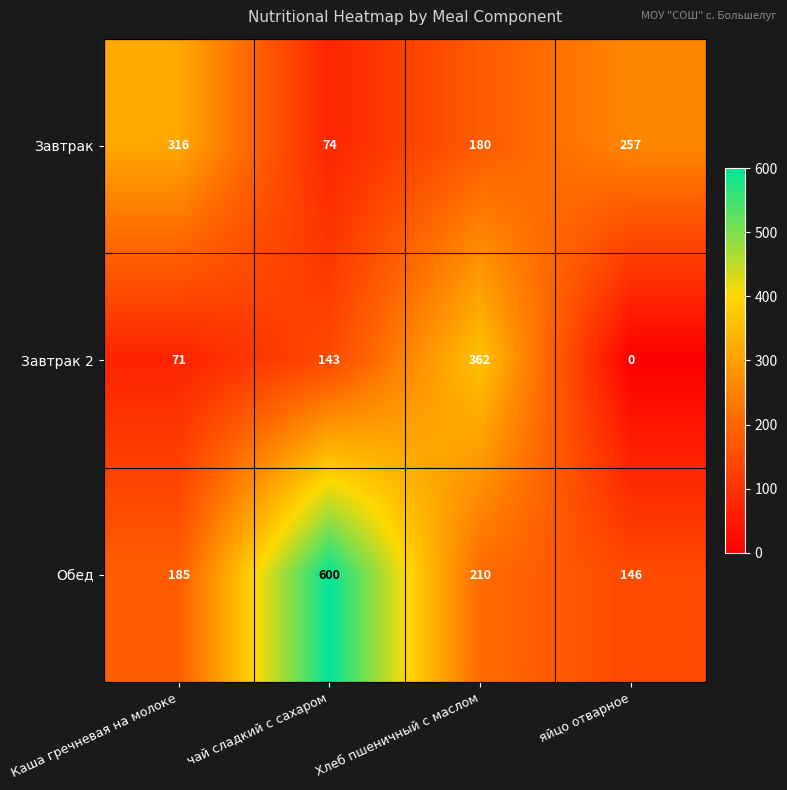

Reading left to right, extract all data points from this chart.

Завтрак: 316	74	180	257
Завтрак 2: 71	143	362	0
Обед: 185	600	210	146